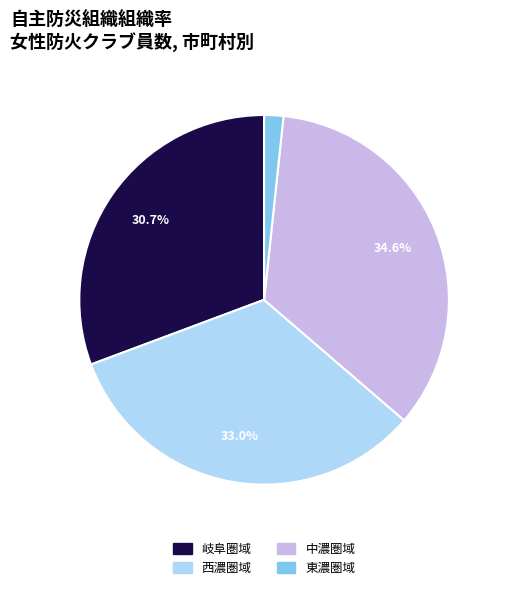

Count the number of slices in the pie.

4